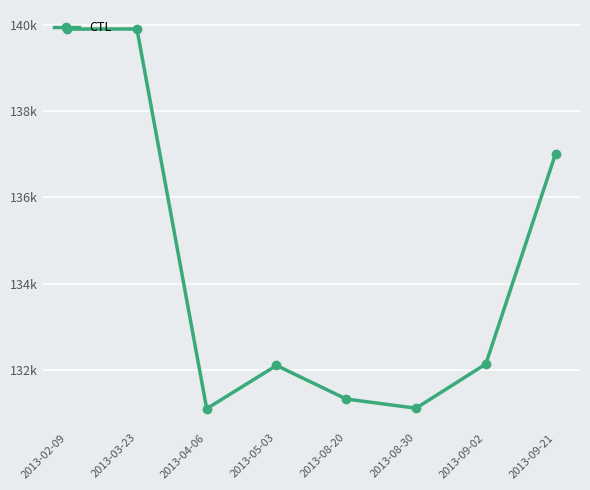

What is the maximum value shown in the chart?

139904